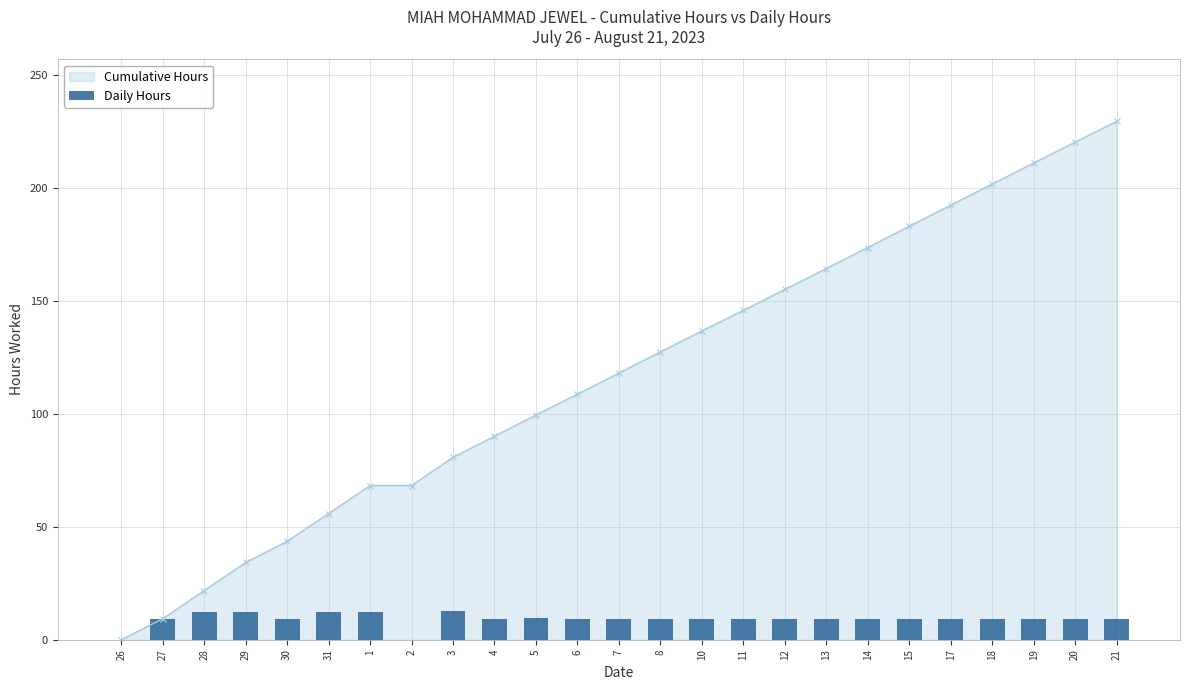

How many data points are above 9?

23